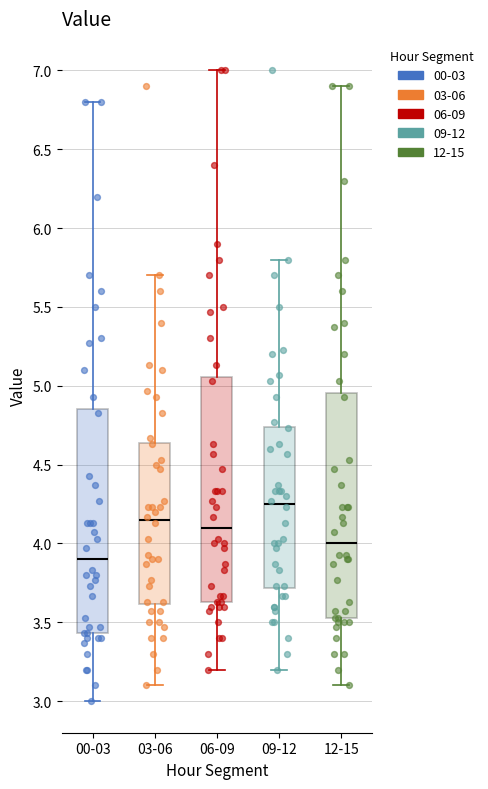

Reading left to right, read every box against the y-axis: the position of its median line, the range the box covers, and the ends of its whiskers. The values are not printed on the chart, so give them approximately, as read against the axis.

00-03: median 3.90, box 3.45 to 4.85, whiskers 3.00 to 6.80
03-06: median 4.15, box 3.60 to 4.65, whiskers 3.10 to 5.70
06-09: median 4.10, box 3.65 to 5.05, whiskers 3.20 to 7.00
09-12: median 4.25, box 3.70 to 4.75, whiskers 3.20 to 5.80
12-15: median 4.00, box 3.55 to 4.95, whiskers 3.10 to 6.90